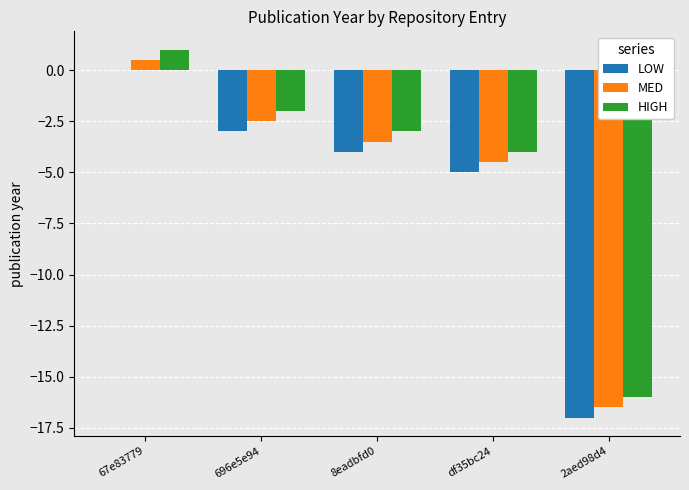

Reading right to left, extract all data points from this chart.

LOW: 2aed98d4=-17.0	df35bc24=-5.0	8eadbfd0=-4.0	696e5e94=-3.0	67e83779=0.0
MED: 2aed98d4=-16.5	df35bc24=-4.5	8eadbfd0=-3.5	696e5e94=-2.5	67e83779=0.5
HIGH: 2aed98d4=-16.0	df35bc24=-4.0	8eadbfd0=-3.0	696e5e94=-2.0	67e83779=1.0